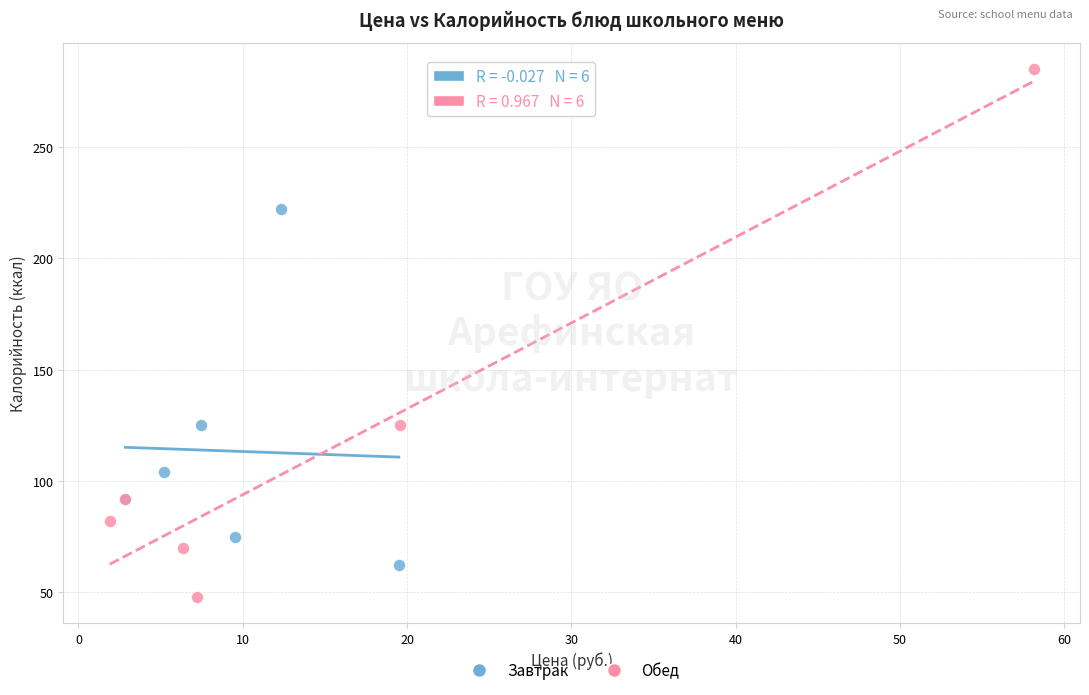

Which series has the widest spread of Y values?

Обед